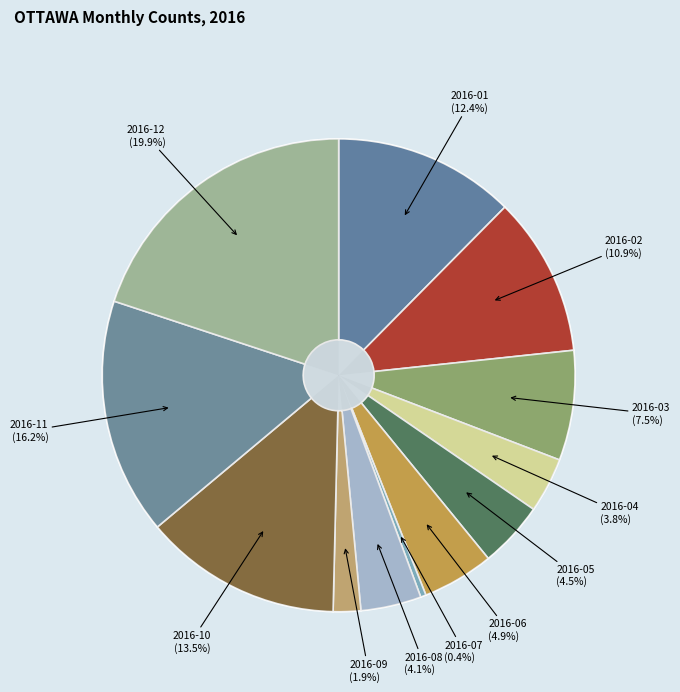

What is the largest slice in the pie chart?

2016-12